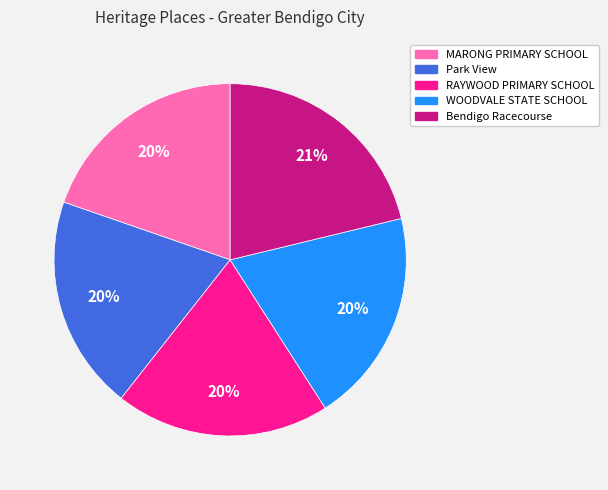

Is there any slice that represents more than half of the pie?

No